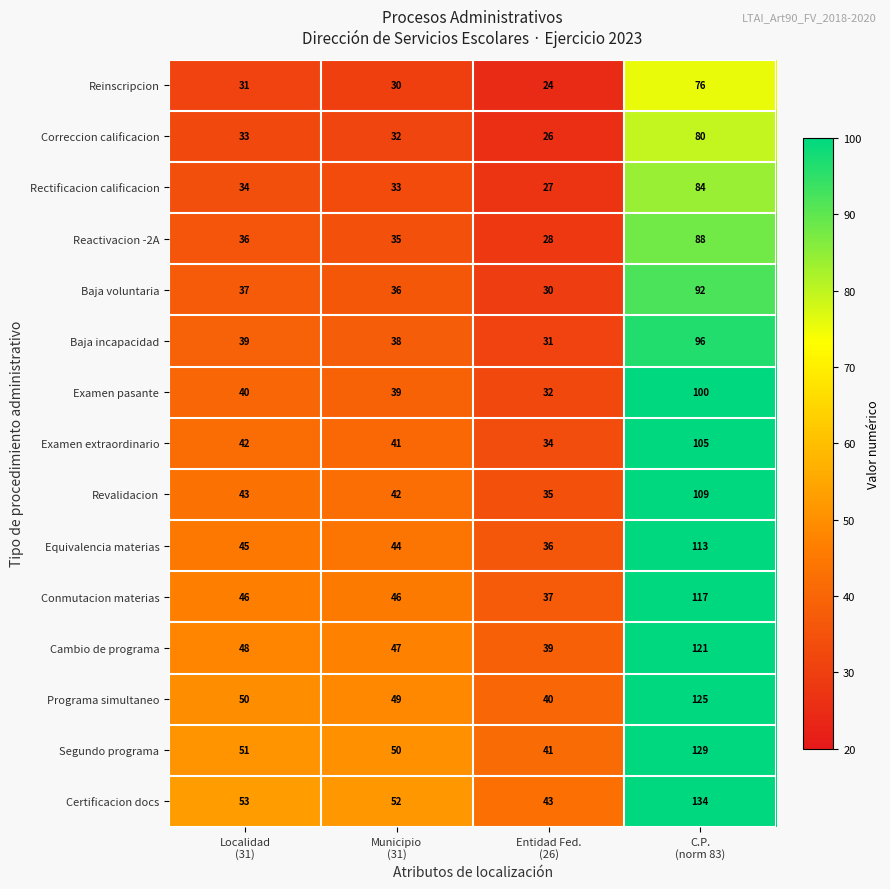

What is the difference between the maximum and minimum values in the Equivalencia materias series?

77